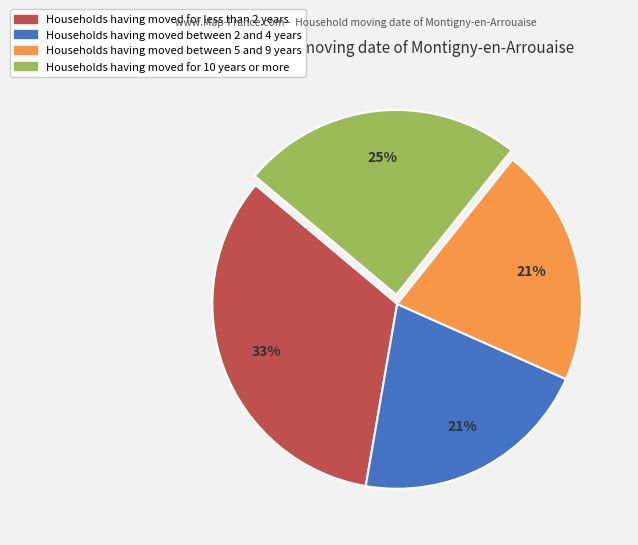

Is there a majority slice in this chart?

No